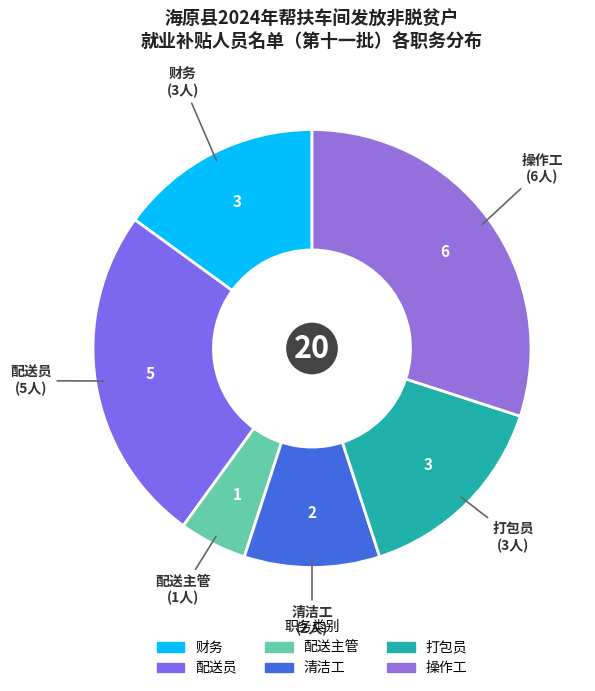

True or false: 清洁工 accounts for 1% of the total.

False